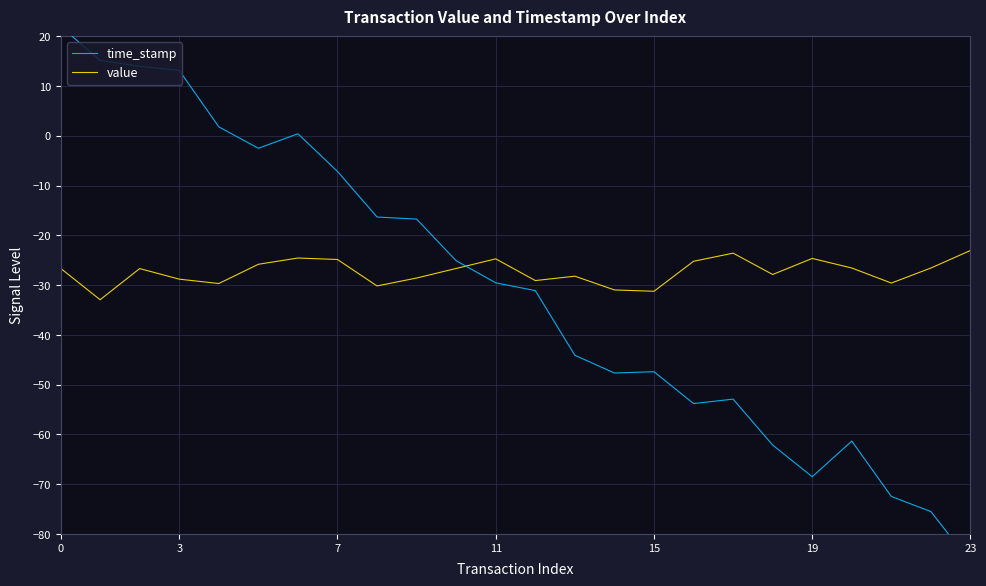

What is the label of the 17th point from the left?

16